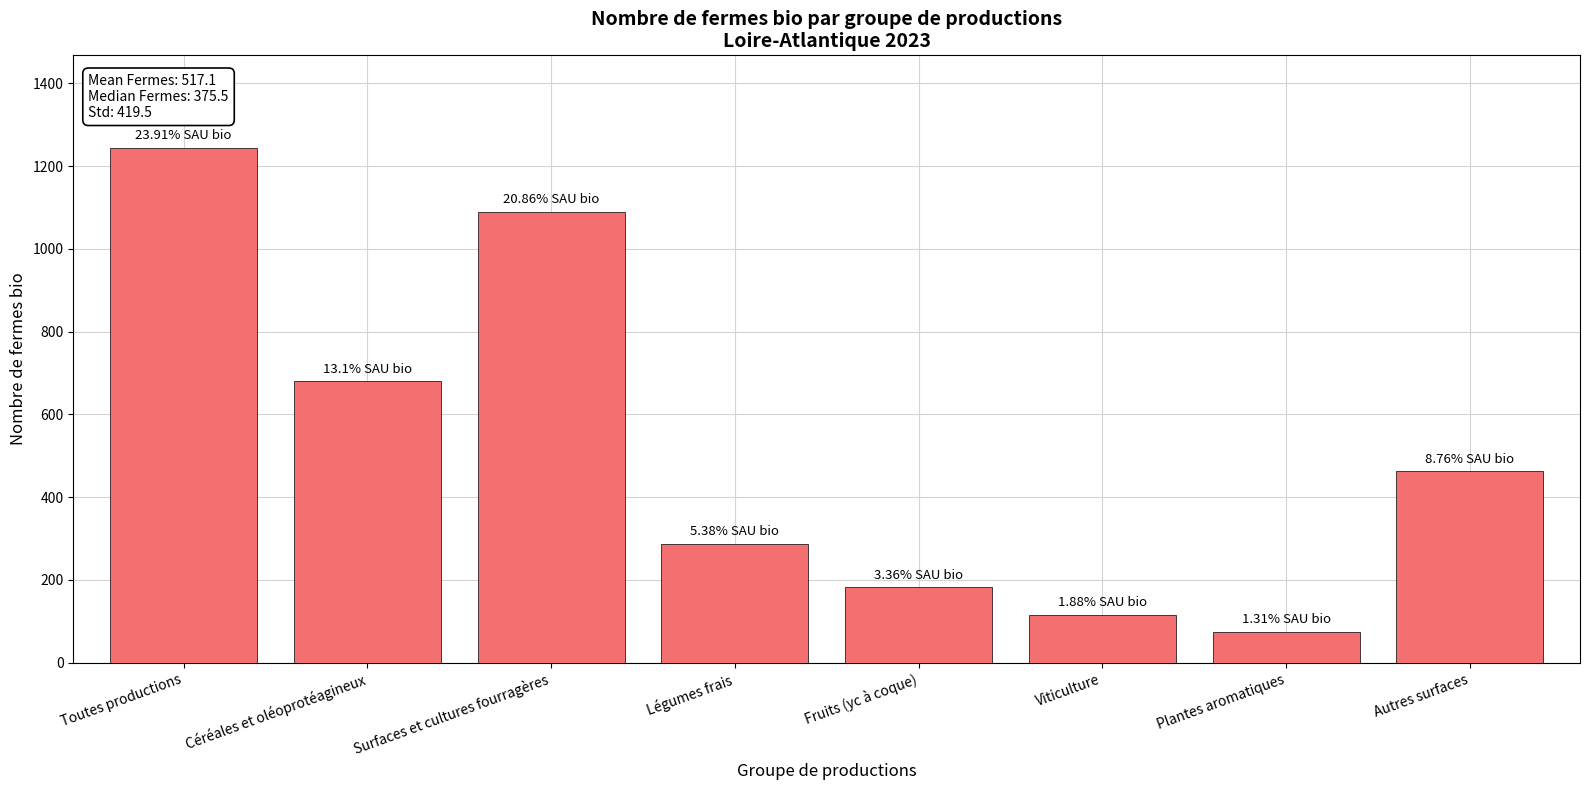

What is the sum of all values?

4137